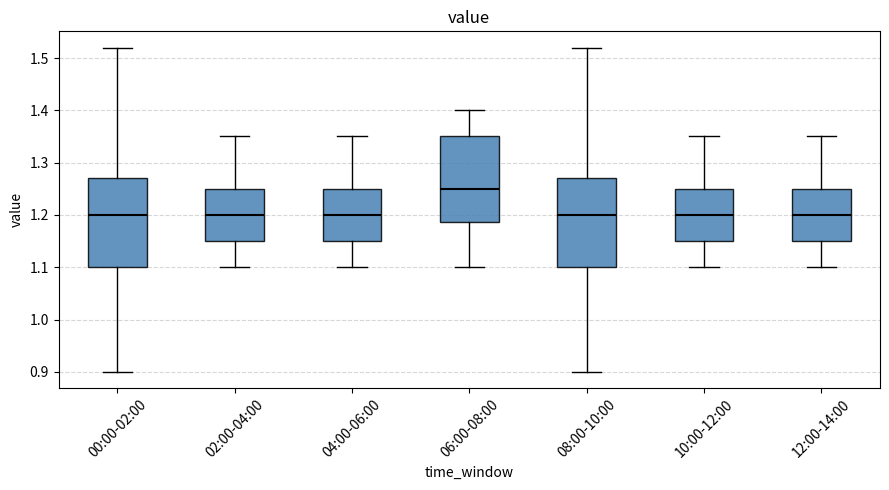

Reading left to right, transcribe this box plot: for each box, give where its median line is, the range the box spans, and where its two whiskers end, as read against the y-axis. The values are not printed on the chart, so give them approximately, as read against the axis.

00:00-02:00: median 1.20, box 1.10 to 1.27, whiskers 0.90 to 1.52
02:00-04:00: median 1.20, box 1.15 to 1.25, whiskers 1.10 to 1.35
04:00-06:00: median 1.20, box 1.15 to 1.25, whiskers 1.10 to 1.35
06:00-08:00: median 1.25, box 1.19 to 1.35, whiskers 1.10 to 1.40
08:00-10:00: median 1.20, box 1.10 to 1.27, whiskers 0.90 to 1.52
10:00-12:00: median 1.20, box 1.15 to 1.25, whiskers 1.10 to 1.35
12:00-14:00: median 1.20, box 1.15 to 1.25, whiskers 1.10 to 1.35